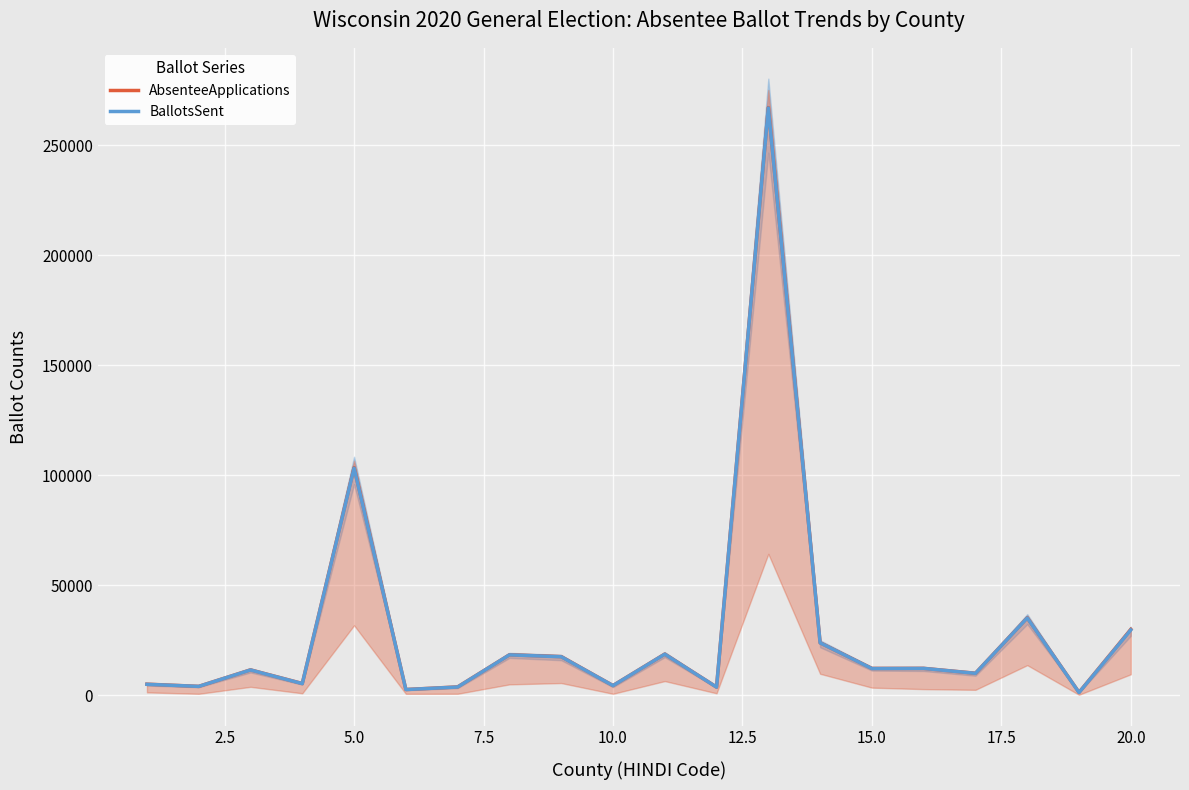

Reading left to right, transcribe all the data shown in this chart.

AbsenteeApplications: 4962	3959	11469	5261	103471	2527	3715	18315	17493	4333	18646	3644	267142	23786	12125	12153	9930	35120	1222	29866
BallotsSent: 4898	3945	11421	5212	103217	2503	3664	18282	17420	4303	18602	3605	266957	23753	12063	12124	9891	35061	1155	29621